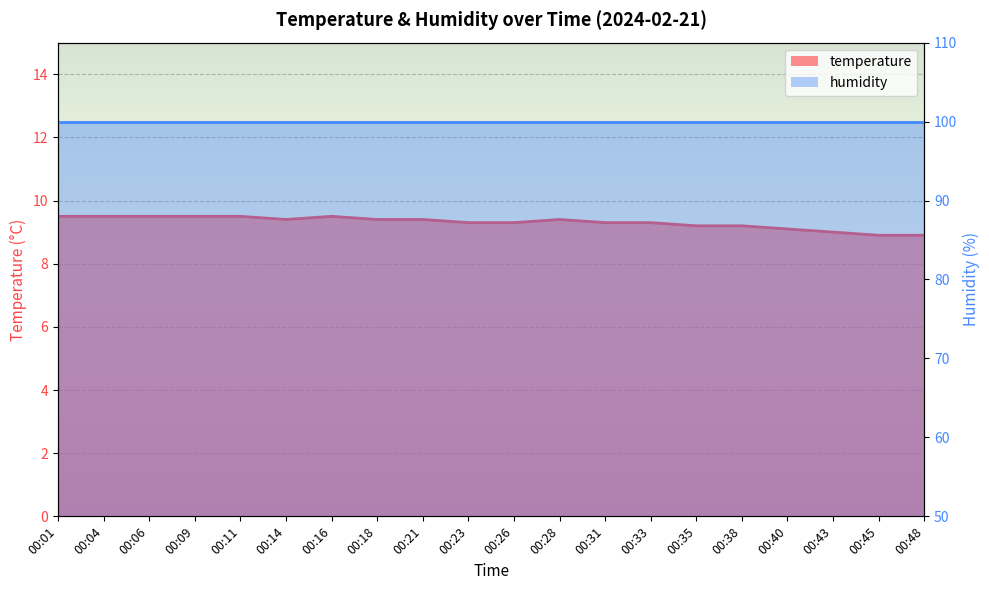

Rank the categories by value from highest to lowest.

00:01, 00:04, 00:06, 00:09, 00:11, 00:16, 00:14, 00:18, 00:21, 00:28, 00:23, 00:26, 00:31, 00:33, 00:35, 00:38, 00:40, 00:43, 00:45, 00:48